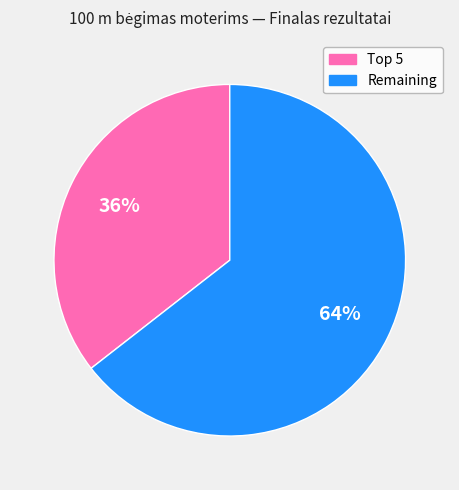

To the nearest percent, what is the average slice percentage?

50%